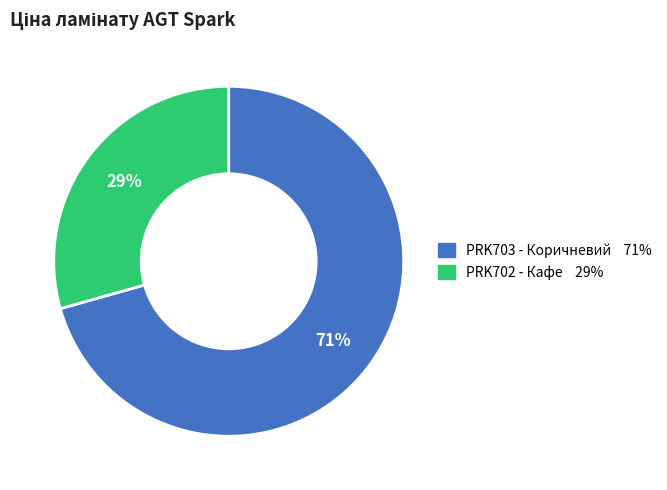

To the nearest percent, what is the average slice percentage?

50%